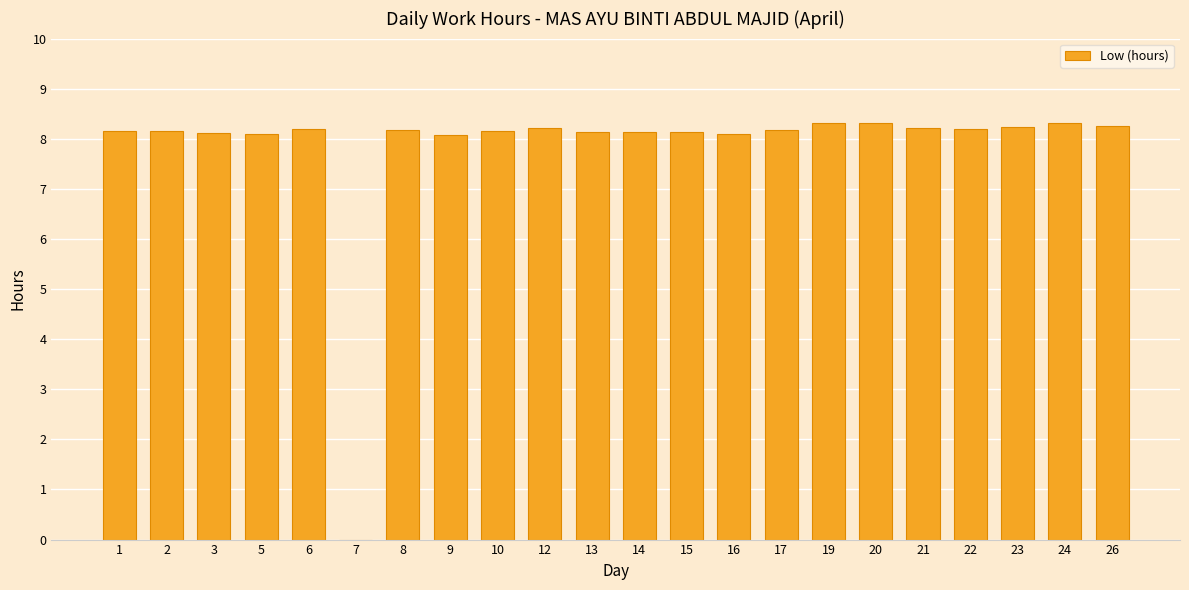

What is the sum of all values?

171.8